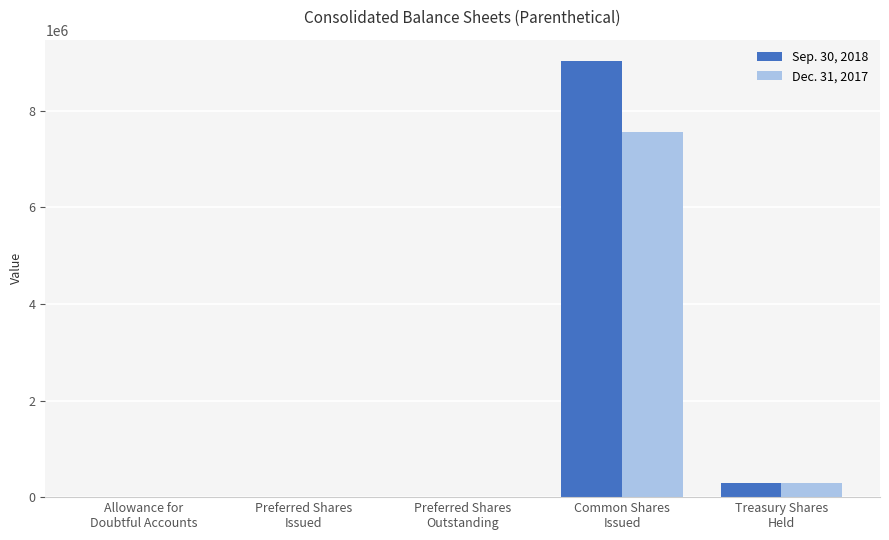

What is the greatest value displayed?

9017845